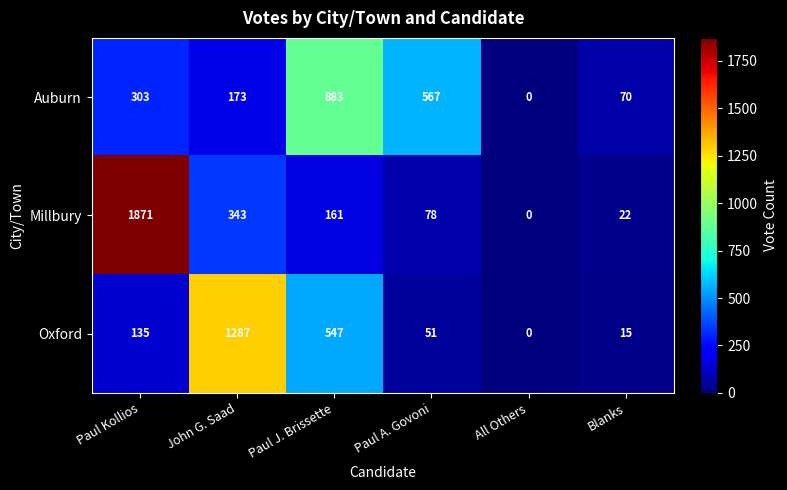

Reading left to right, what are all the values shown in this chart?

Auburn: Paul Kollios=303	John G. Saad=173	Paul J. Brissette=883	Paul A. Govoni=567	All Others=0	Blanks=70
Millbury: Paul Kollios=1871	John G. Saad=343	Paul J. Brissette=161	Paul A. Govoni=78	All Others=0	Blanks=22
Oxford: Paul Kollios=135	John G. Saad=1287	Paul J. Brissette=547	Paul A. Govoni=51	All Others=0	Blanks=15